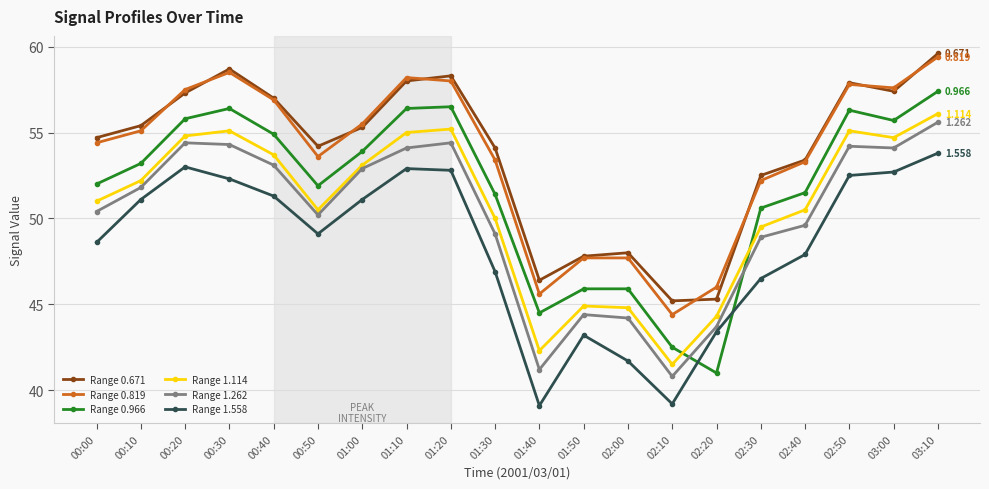

Does the chart have visible grid lines?

Yes